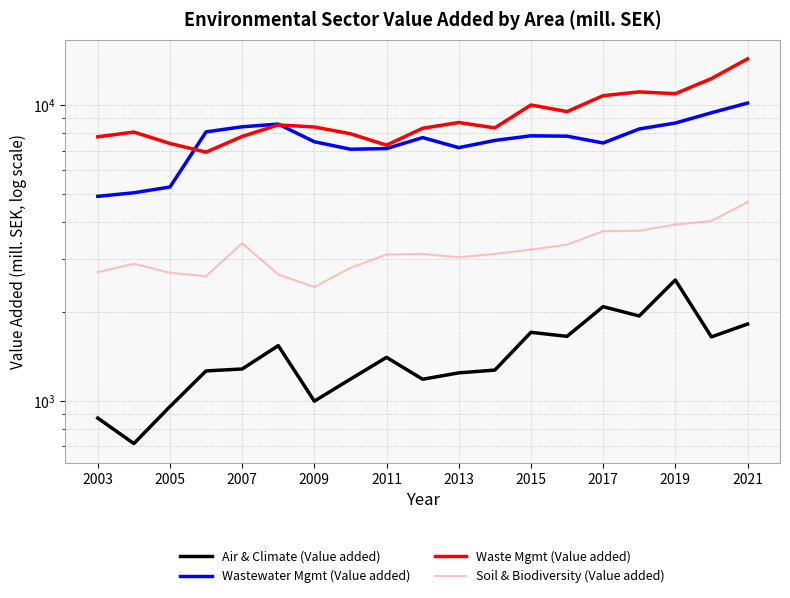

How many interior local valleys does the Wastewater Mgmt (Value added) series have?

3